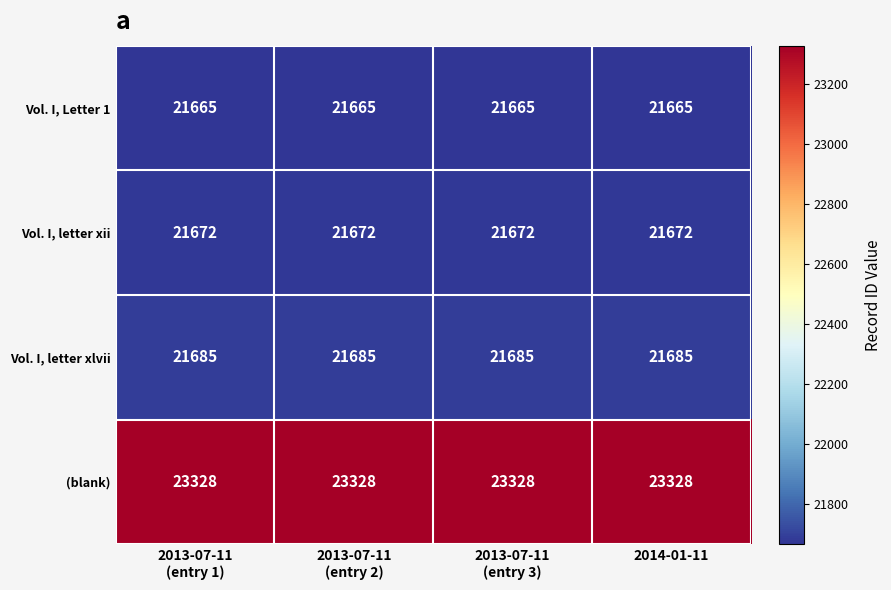

What is the average value of the Vol. I, letter xii series?

21672